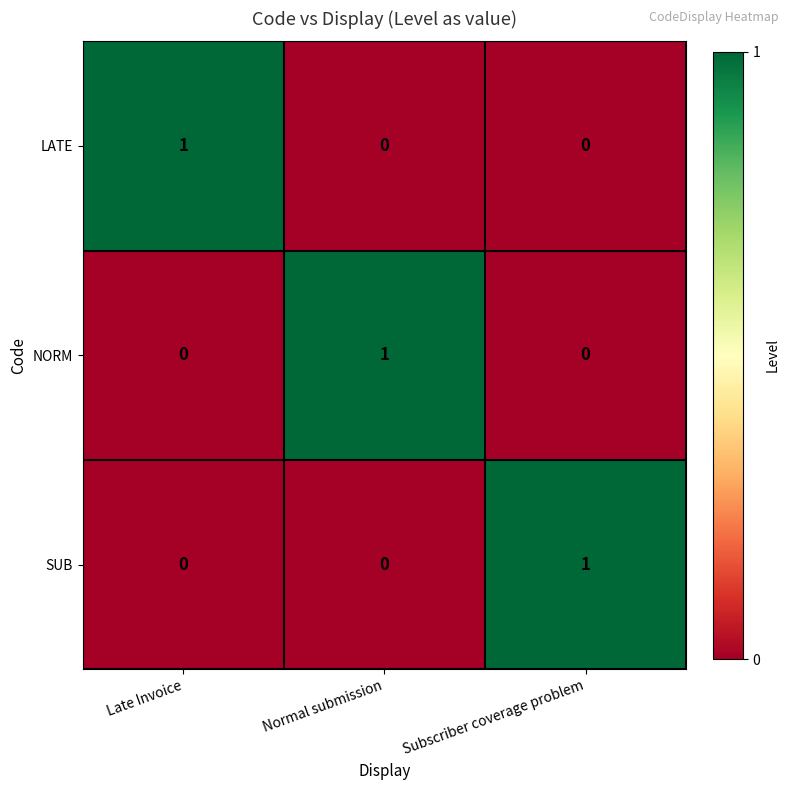

At how many categories does at least one series exceed 0?

3